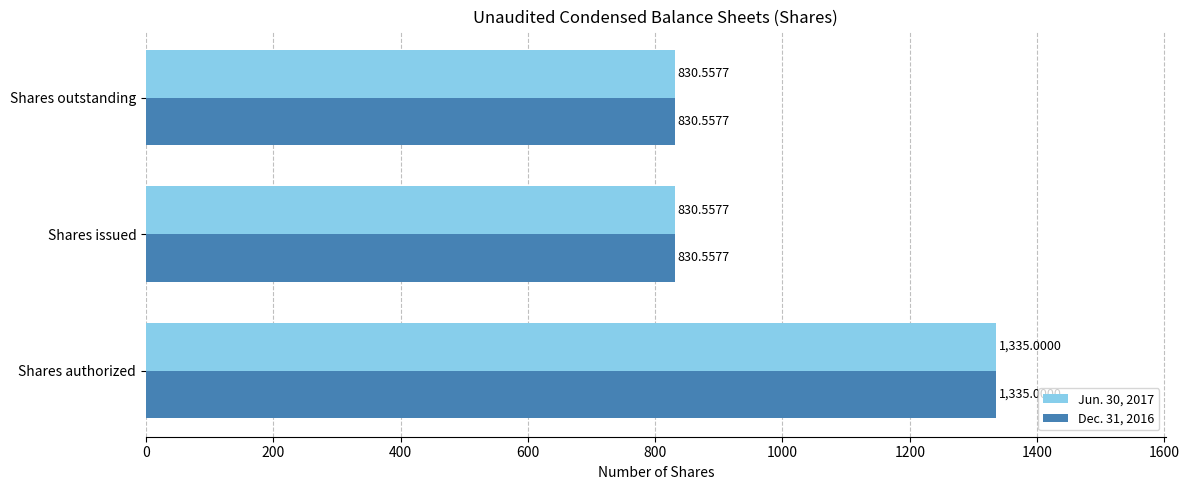

What is the difference between the maximum and second lowest values in the Dec. 31, 2016 series?

504.4